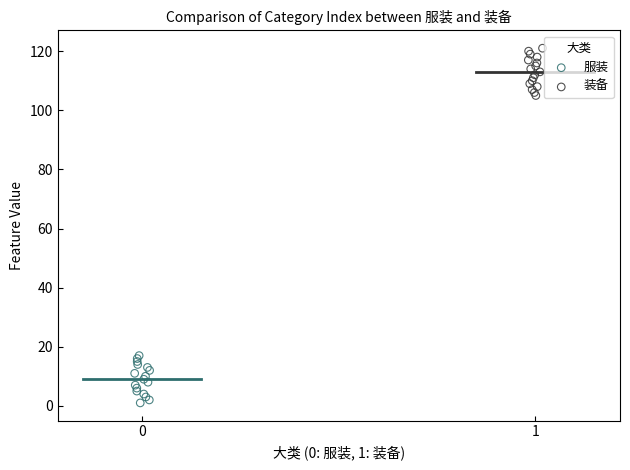

Which series contains the lowest Y value?

服装